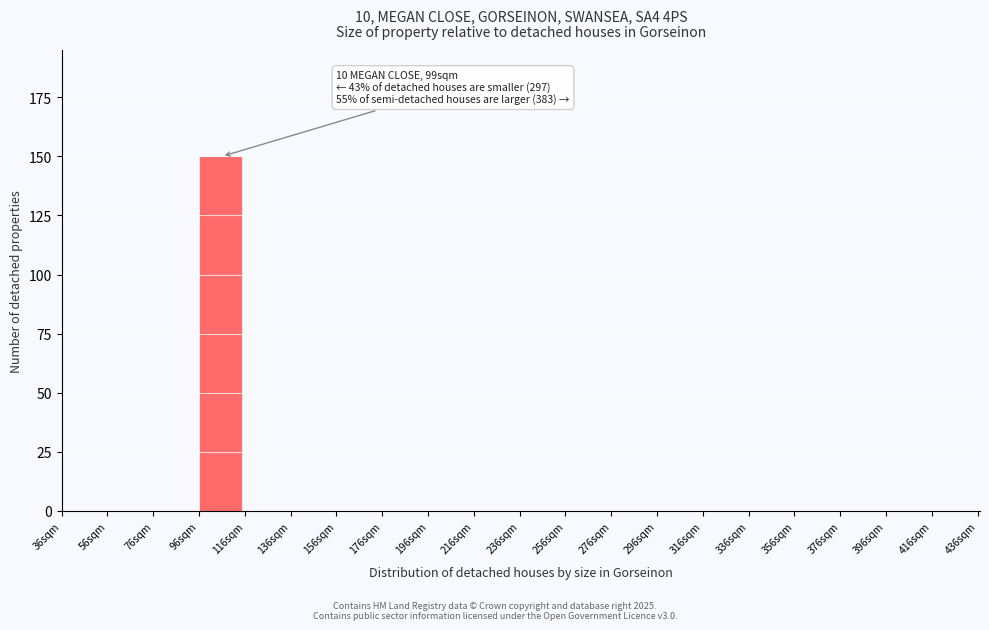

Over which range of the x-axis is the bar tallest?

96 to 116